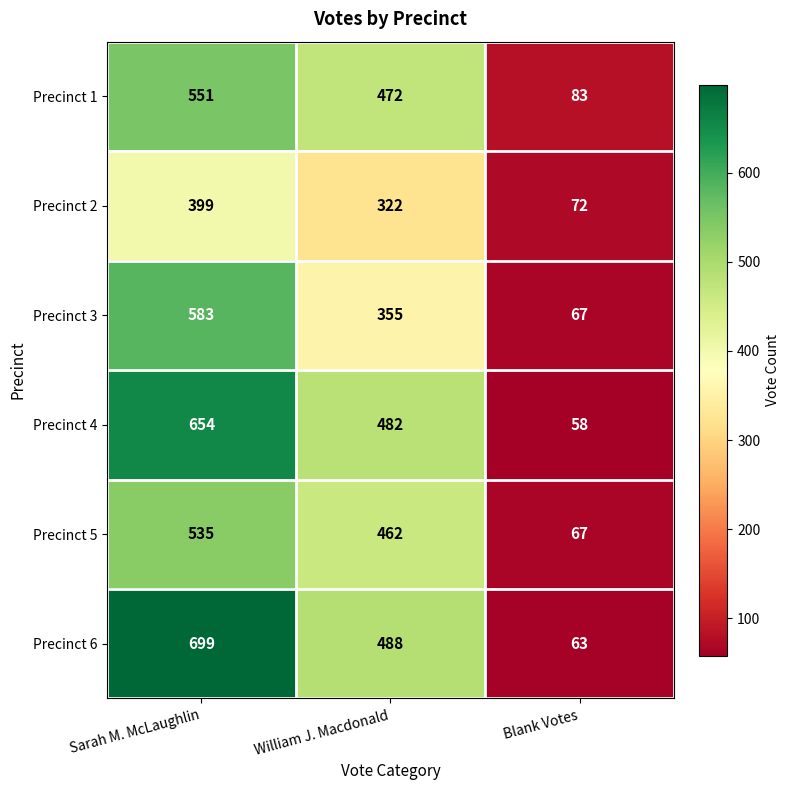

True or false: Precinct 4 has a value of 654 at Sarah M. McLaughlin.

True